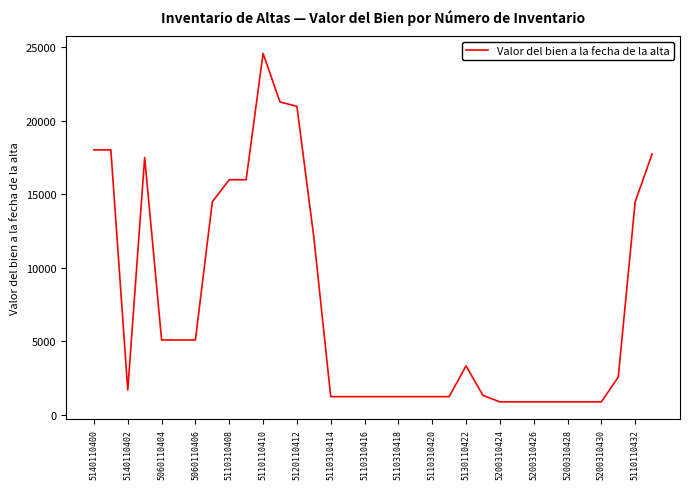

How many categories are shown in the chart?

34